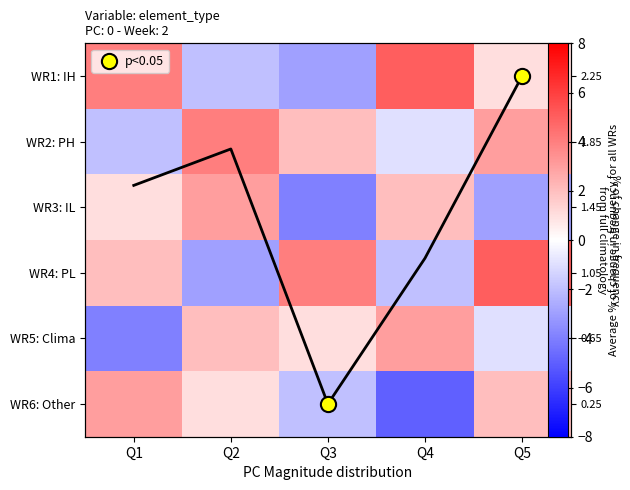

How many positive values does the WR4: PL series have?

3